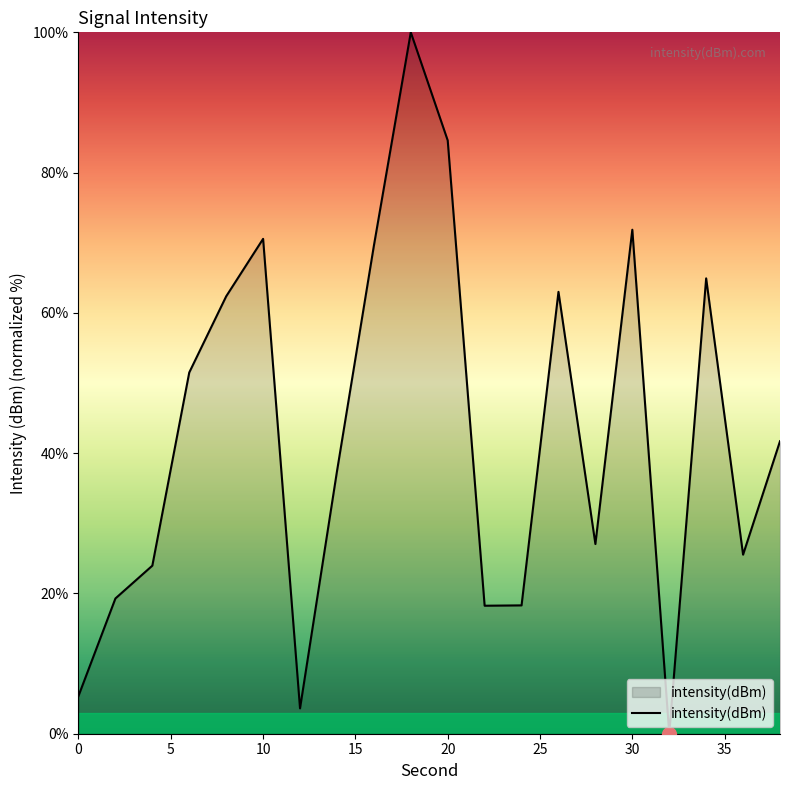

What is the maximum value shown in the chart?

100.0